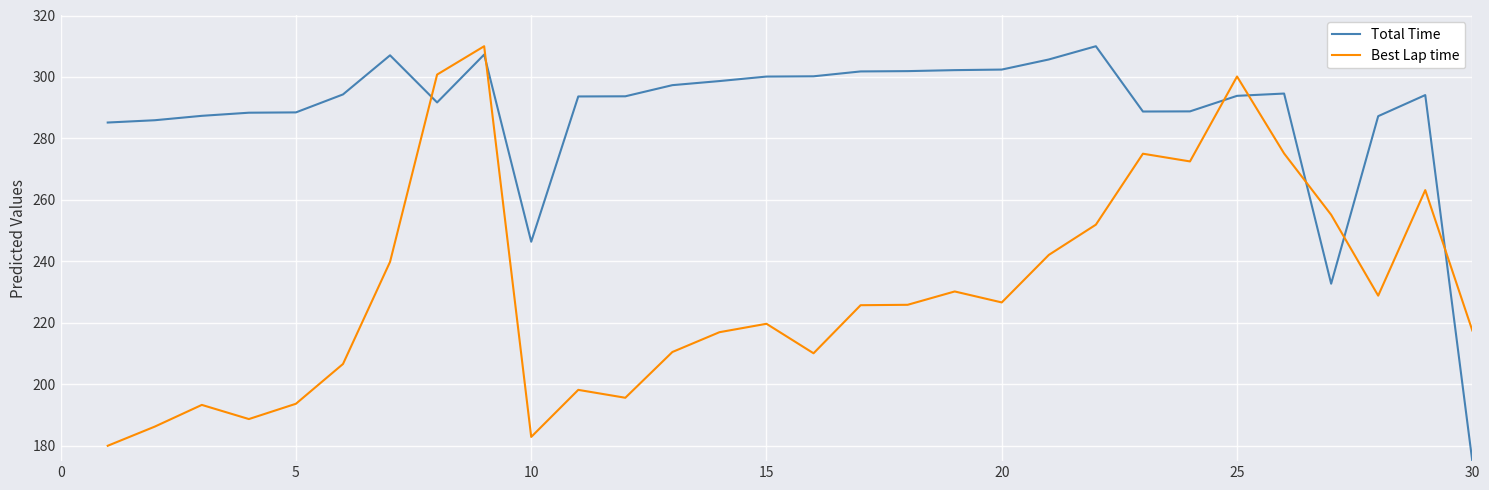

What is the difference between the maximum and minimum values in the Total Time series?

135.0